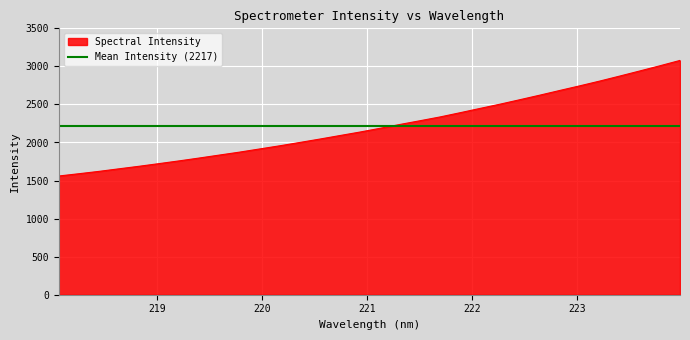

Rank the categories by value from highest to lowest.

223.9802, 223.7895, 223.5987, 223.408, 223.2172, 223.0264, 222.8355, 222.6447, 222.4538, 222.263, 222.0721, 221.8812, 221.6902, 221.4993, 221.3083, 221.1174, 220.9264, 220.7354, 220.5444, 220.3533, 220.1623, 219.9712, 219.7801, 219.589, 219.3979, 219.2067, 219.0156, 218.8244, 218.6332, 218.442, 218.2508, 218.0596